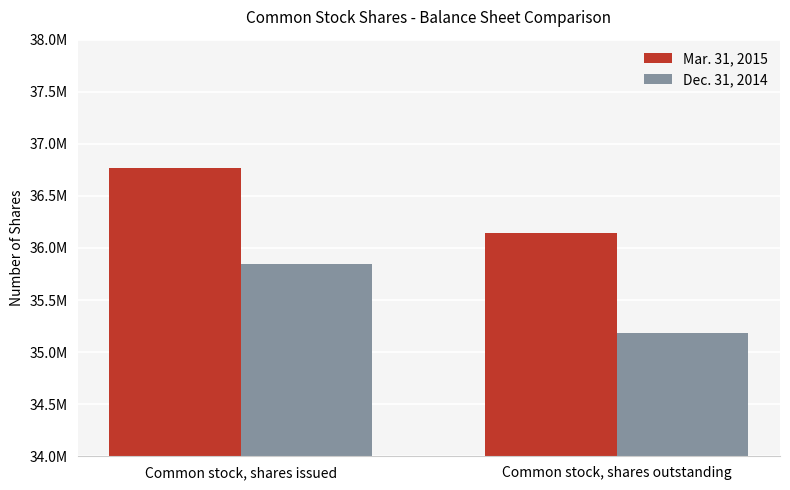

Are the bars grouped side by side (vs. stacked)?

Yes